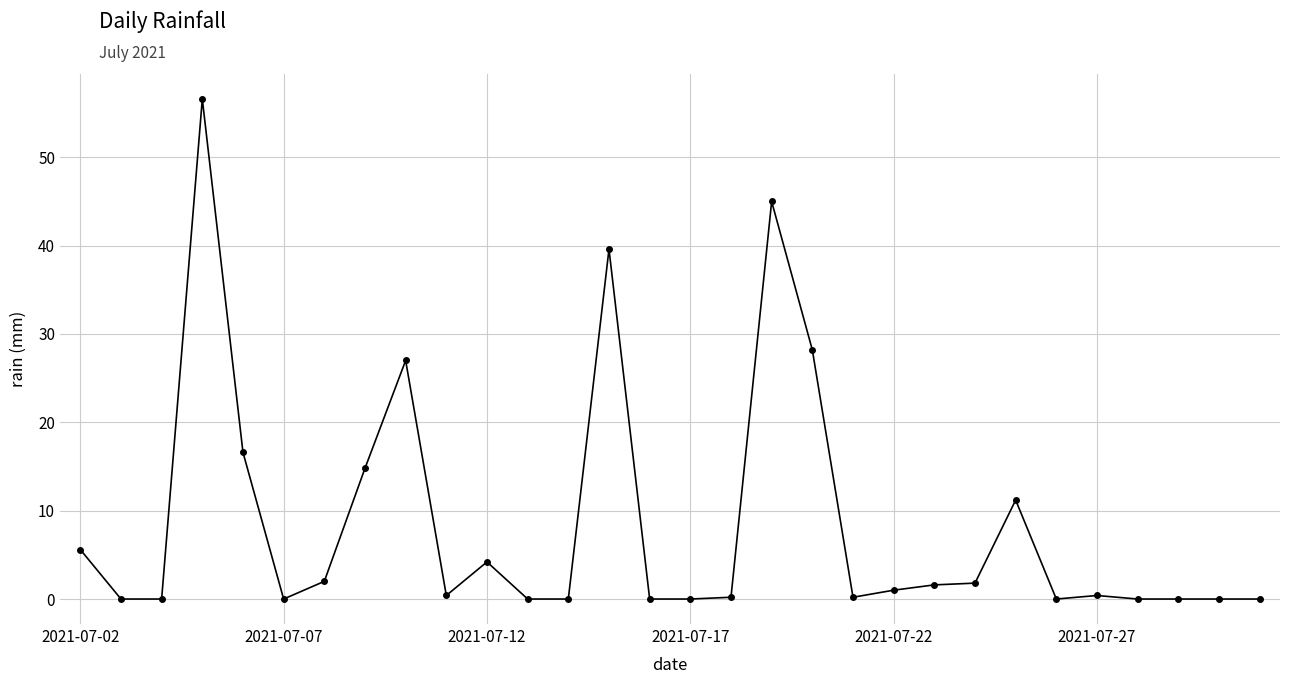

What is the difference between the maximum and minimum values?

56.6